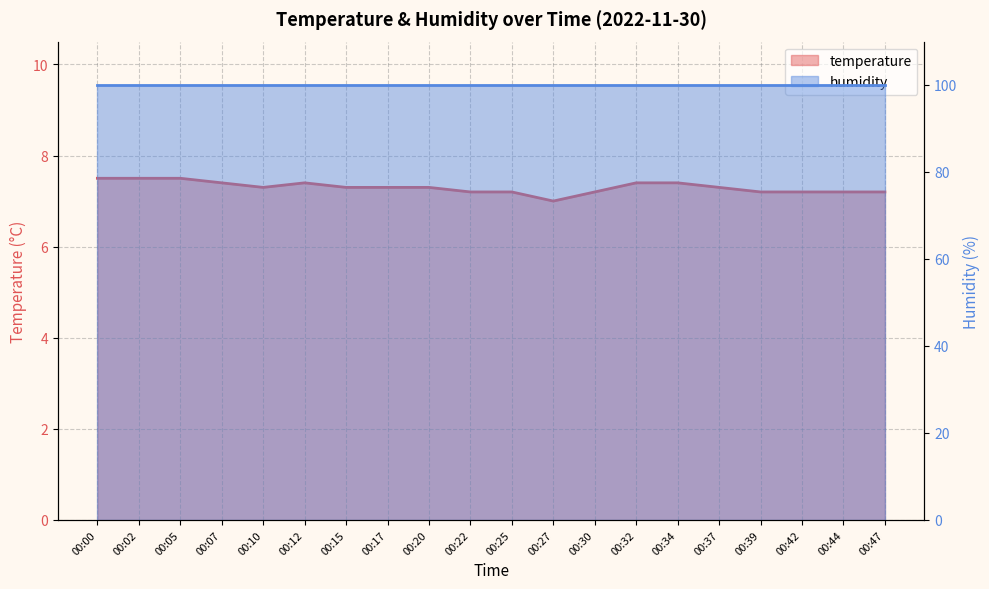

The chart shows a value of 7.5 at 00:02. True or false?

True